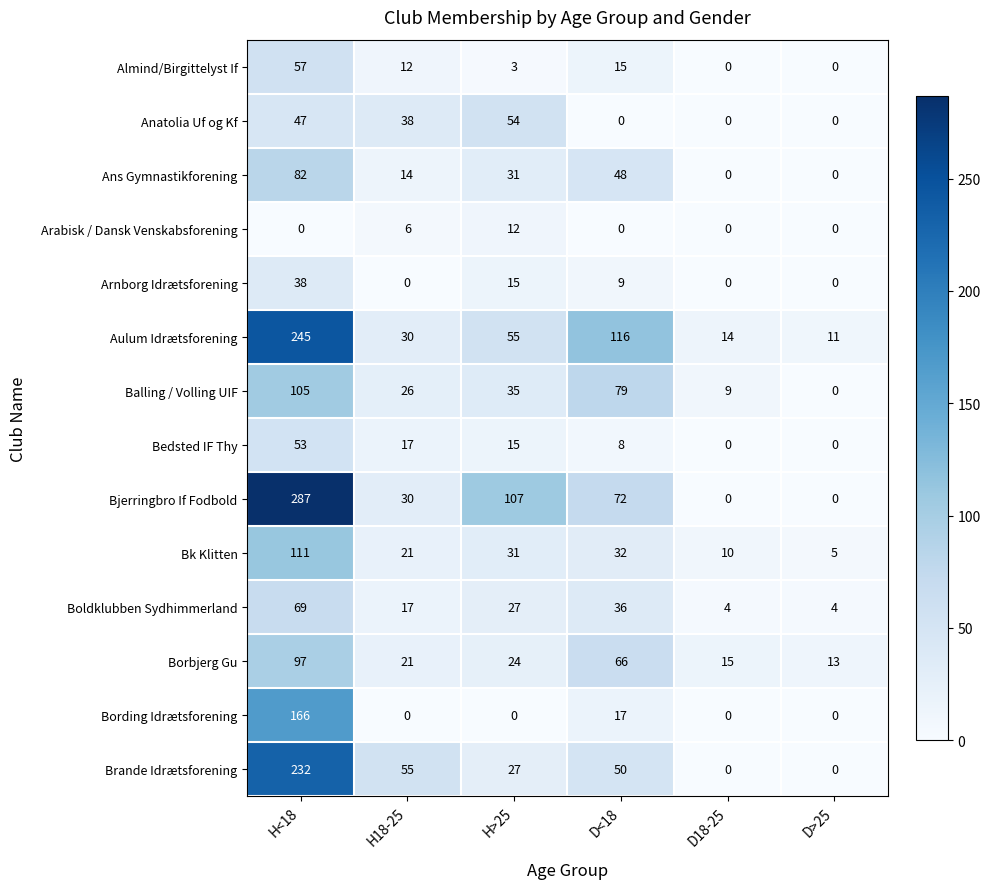

List the series in order of their peak value, lowest first.

Arabisk / Dansk Venskabsforening, Arnborg Idrætsforening, Bedsted IF Thy, Anatolia Uf og Kf, Almind/Birgittelyst If, Boldklubben Sydhimmerland, Ans Gymnastikforening, Borbjerg Gu, Balling / Volling UIF, Bk Klitten, Bording Idrætsforening, Brande Idrætsforening, Aulum Idrætsforening, Bjerringbro If Fodbold